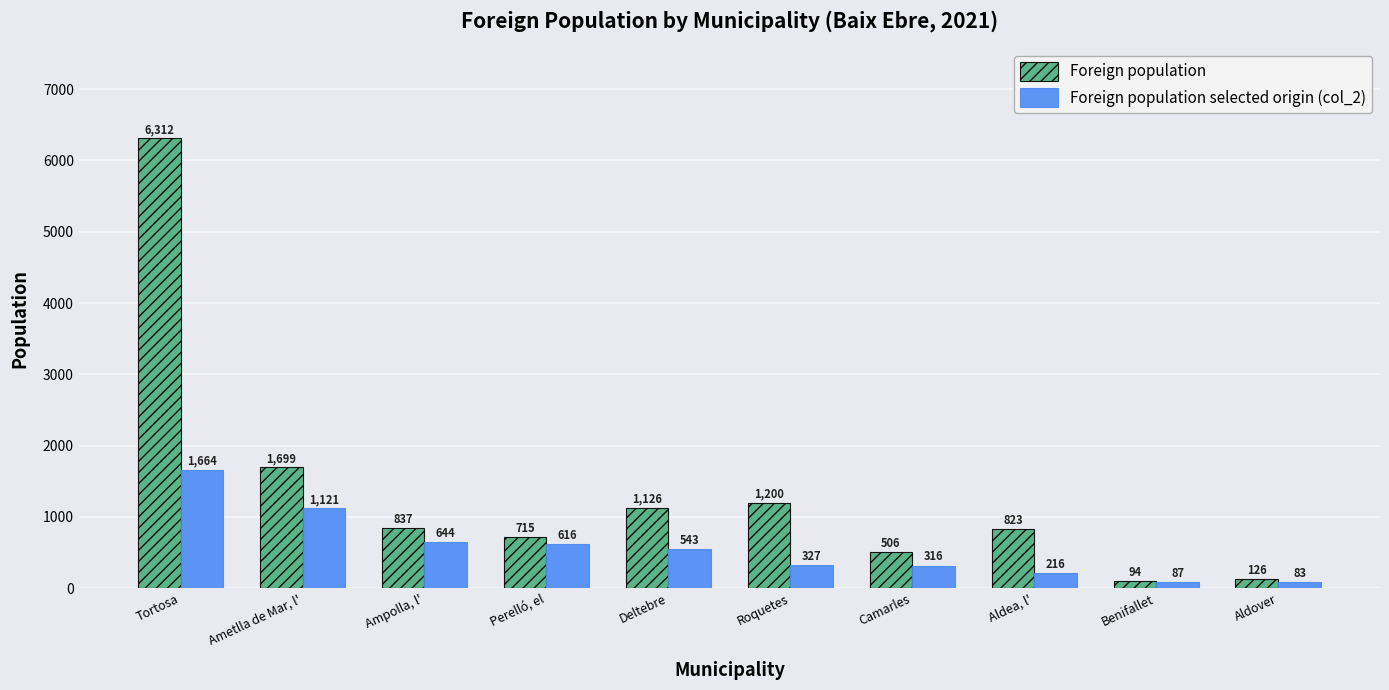

The value of Foreign population selected origin (col_2) at Deltebre is 543. True or false?

True